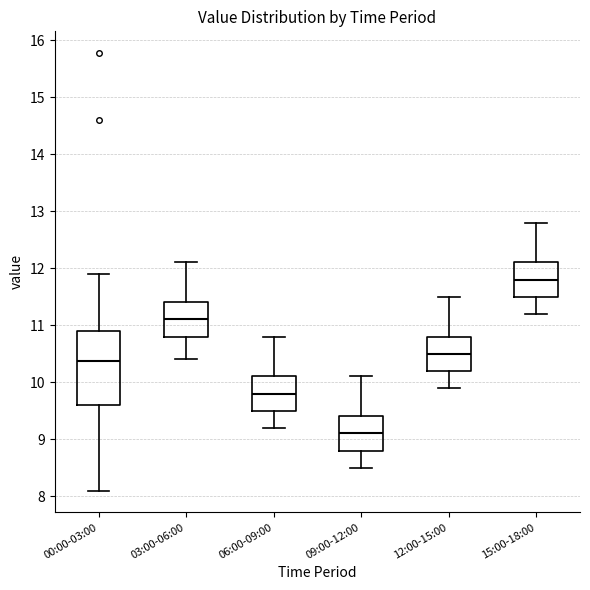

Reading left to right, transcribe this box plot: for each box, give where its median line is, the range the box spans, and where its two whiskers end, as read against the y-axis. The values are not printed on the chart, so give them approximately, as read against the axis.

00:00-03:00: median 10.4, box 9.6 to 10.9, whiskers 8.1 to 11.9
03:00-06:00: median 11.1, box 10.8 to 11.4, whiskers 10.4 to 12.1
06:00-09:00: median 9.8, box 9.5 to 10.1, whiskers 9.2 to 10.8
09:00-12:00: median 9.1, box 8.8 to 9.4, whiskers 8.5 to 10.1
12:00-15:00: median 10.5, box 10.2 to 10.8, whiskers 9.9 to 11.5
15:00-18:00: median 11.8, box 11.5 to 12.1, whiskers 11.2 to 12.8